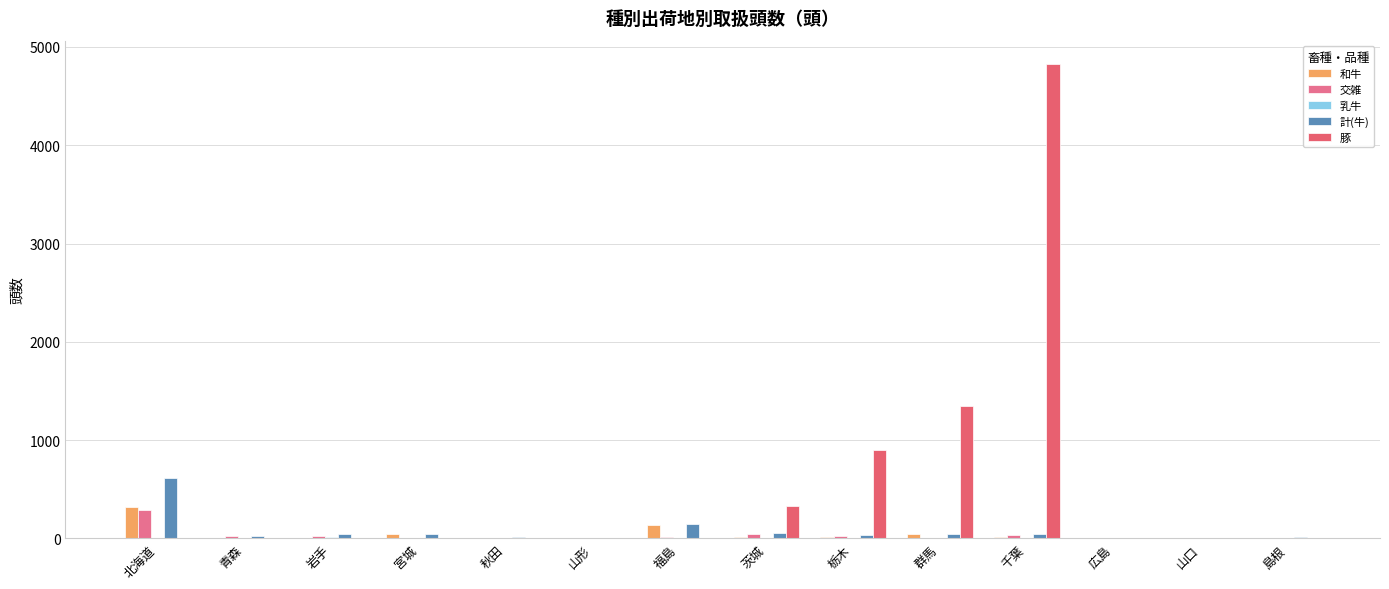

How many groups of bars are there?

14